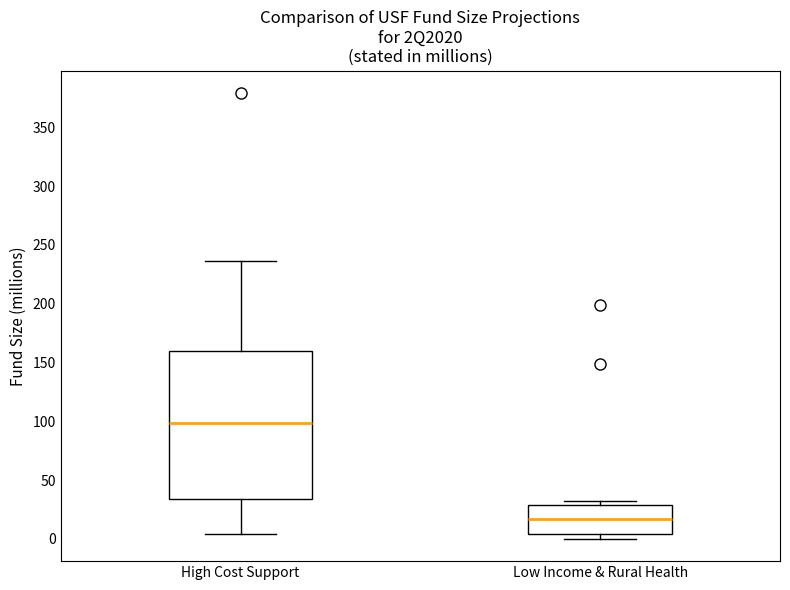

Reading left to right, read every box against the y-axis: the position of its median line, the range the box covers, and the ends of its whiskers. The values are not printed on the chart, so give them approximately, as read against the axis.

High Cost Support: median 100, box 35 to 160, whiskers 5 to 235
Low Income & Rural Health: median 15, box 5 to 30, whiskers 0 to 30 (just above the box's upper edge)